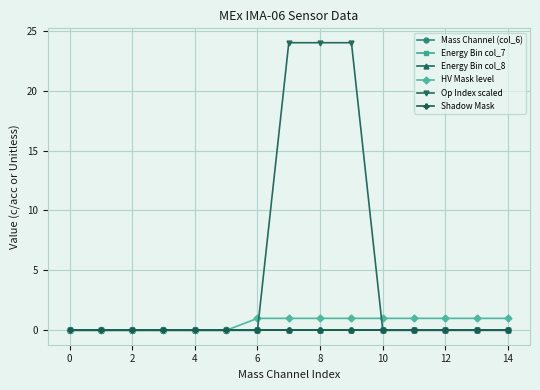

Does the chart have visible grid lines?

Yes